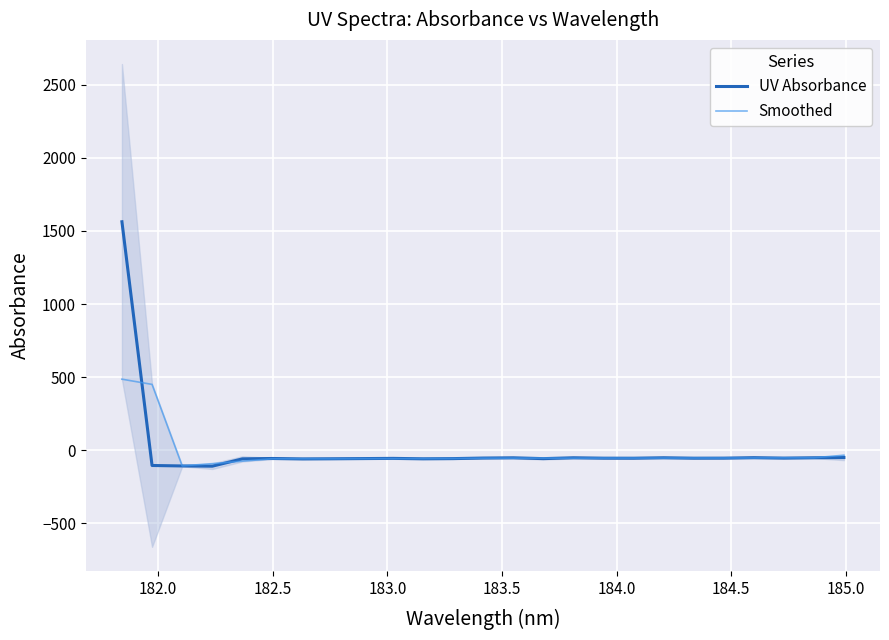

What is the maximum value for UV Absorbance?

1563.1